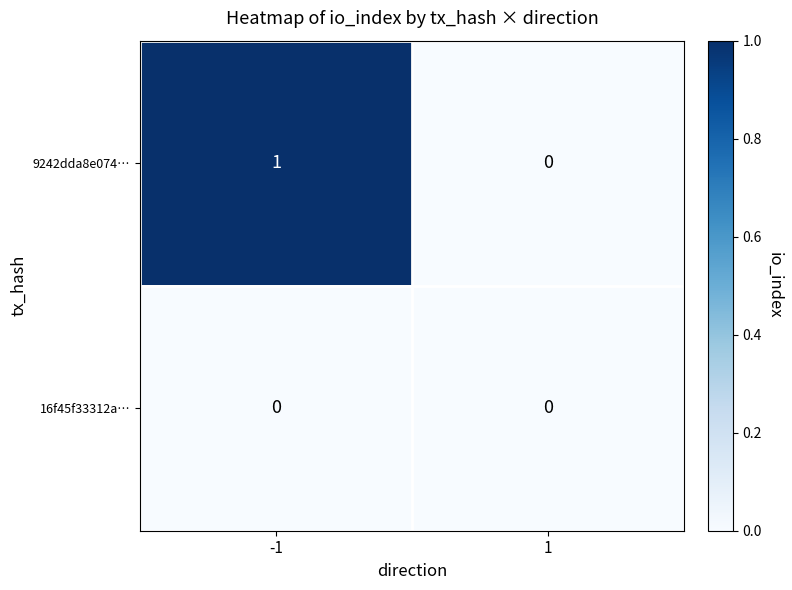

List the series in order of their peak value, lowest first.

16f45f33312a…, 9242dda8e074…